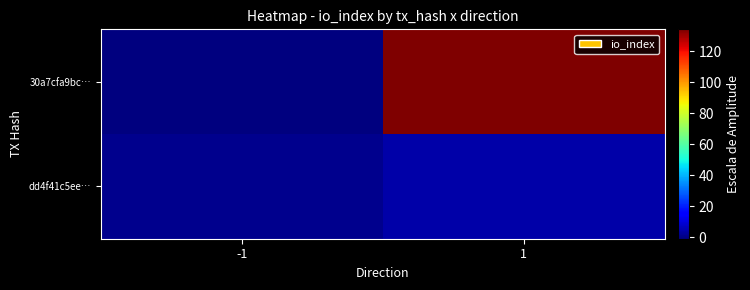

What is the maximum value shown in the chart?

134